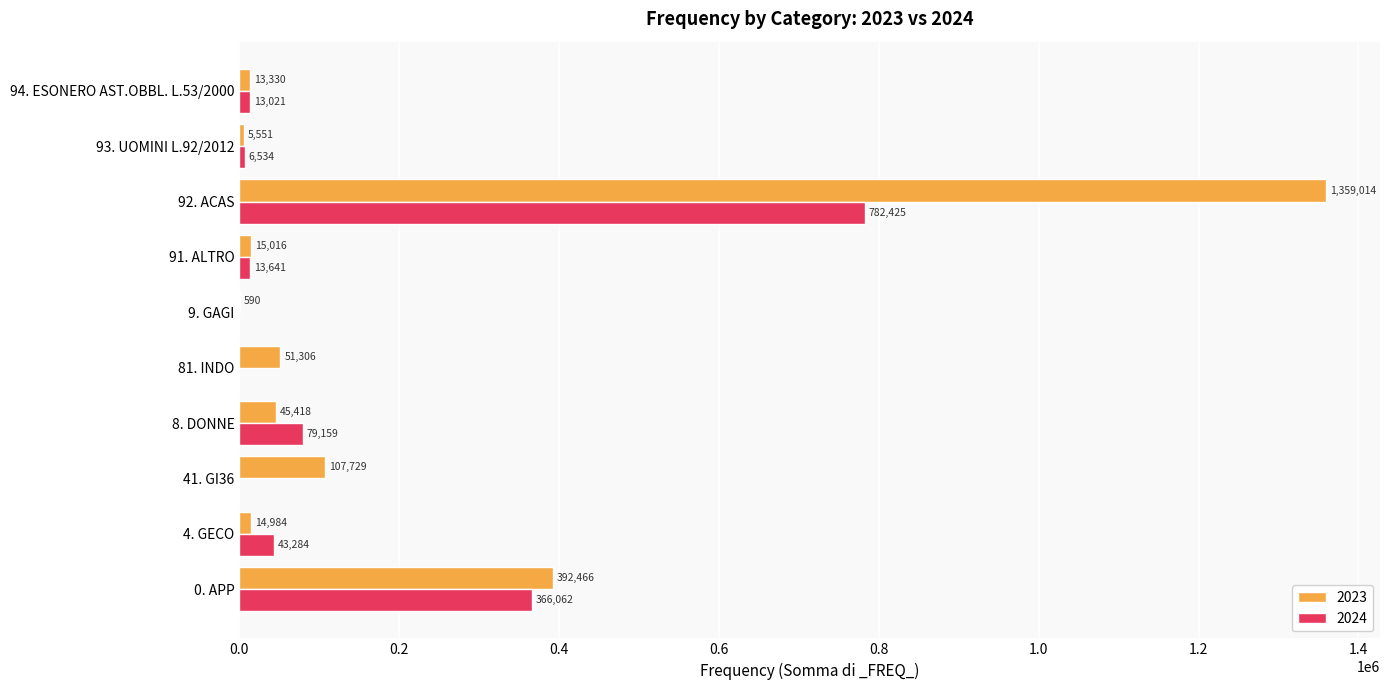

At which category is the sum across all series the highest?

92. ACAS